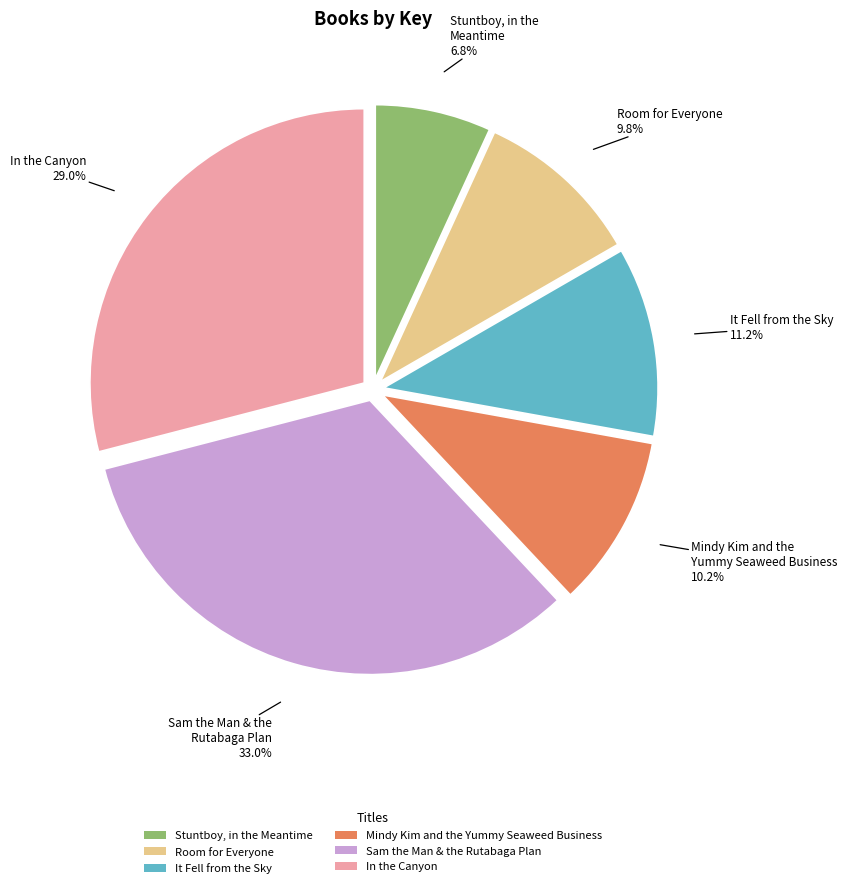

What percentage is the In the Canyon slice, to the nearest percent?

29%